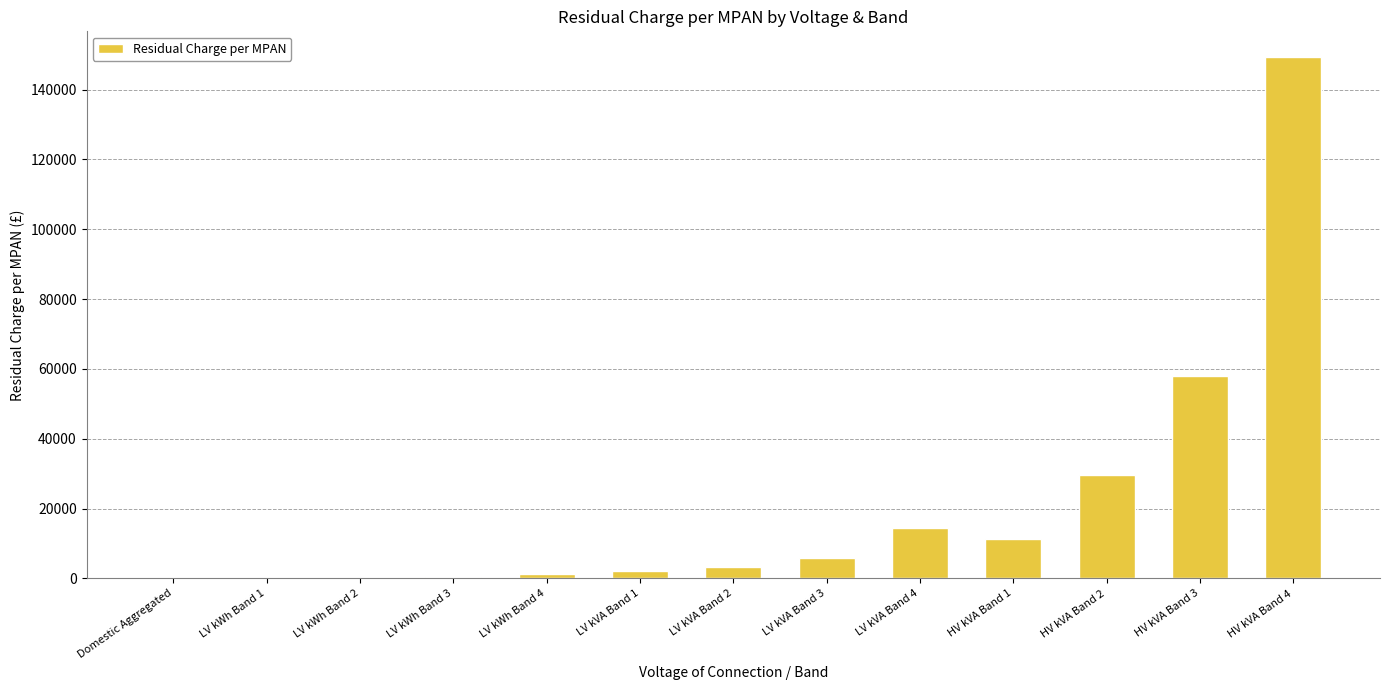

The value at HV kVA Band 2 is 17221.4. True or false?

False